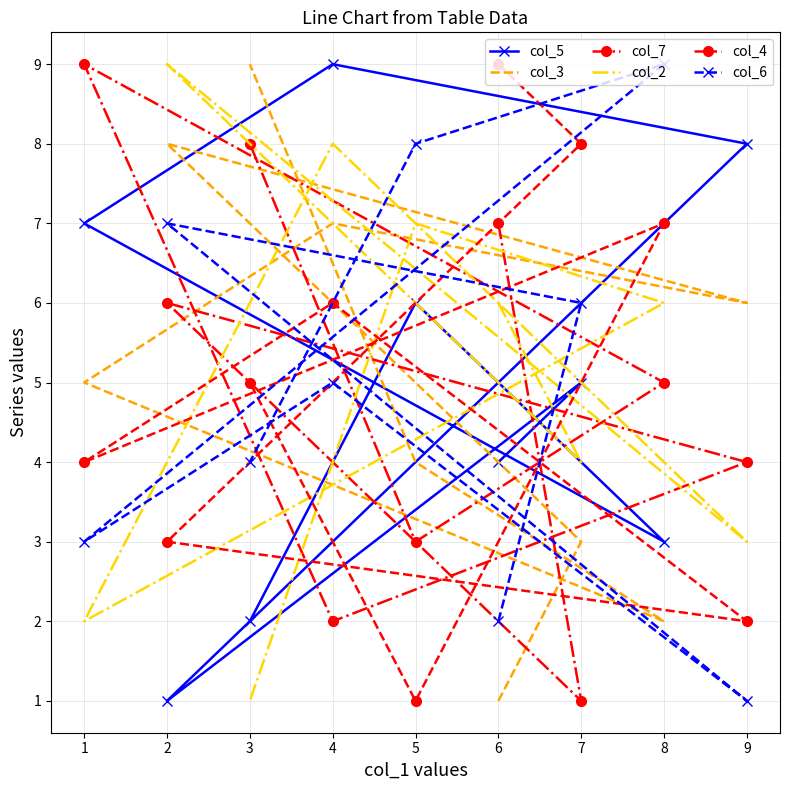

Is it true that col_3 equals 6 at 9?

True